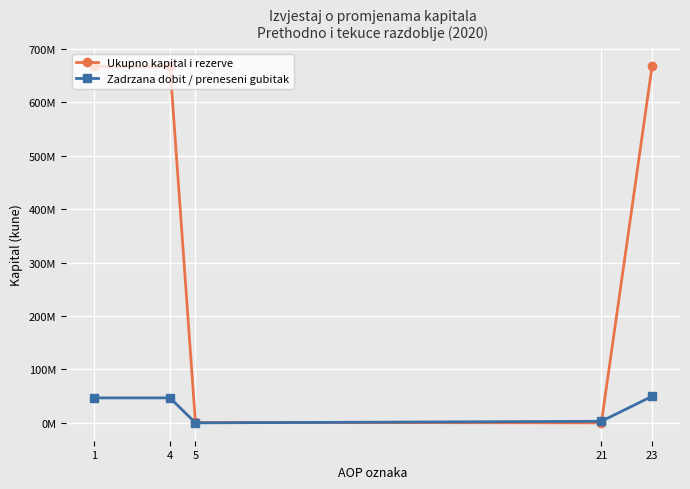

Rank the series by their maximum value, from lowest to highest.

Zadrzana dobit / preneseni gubitak, Ukupno kapital i rezerve